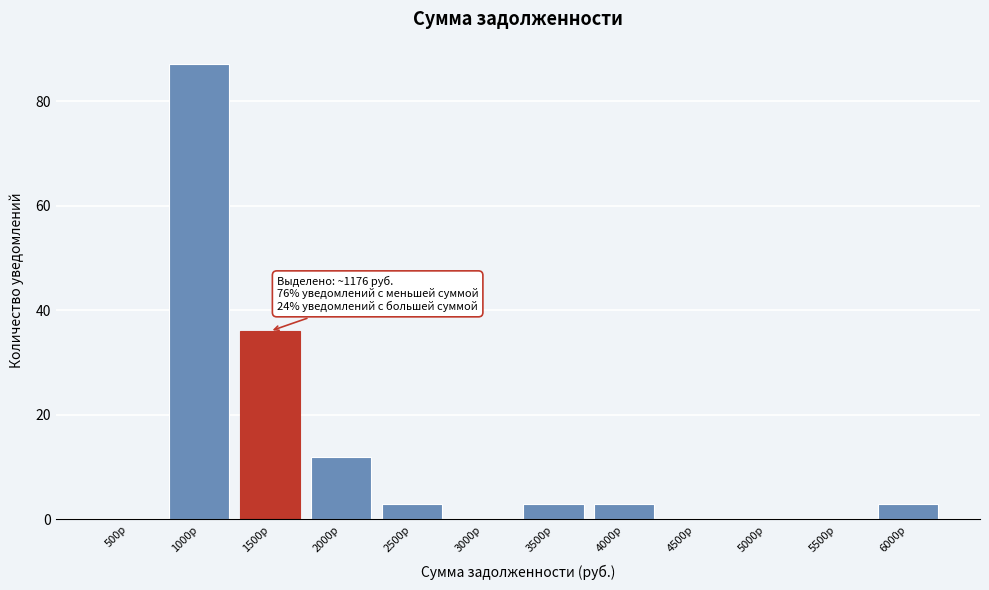

Reading left to right, extract all data points from this chart.

500р=0	1000р=87	1500р=36	2000р=12	2500р=3	3000р=0	3500р=3	4000р=3	4500р=0	5000р=0	5500р=0	6000р=3